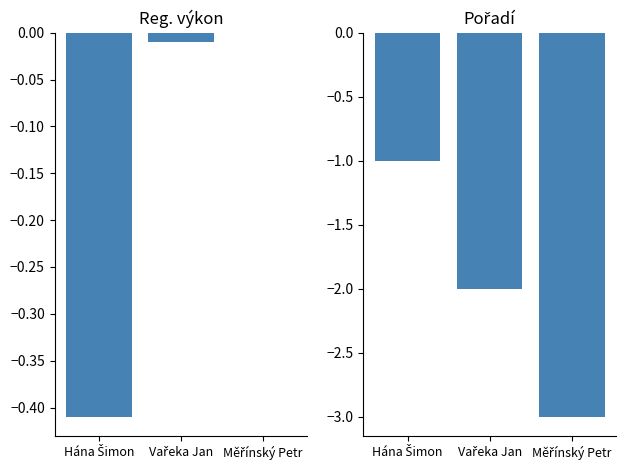

True or false: Pořadí has a value of -1.5 at Hána Šimon.

False